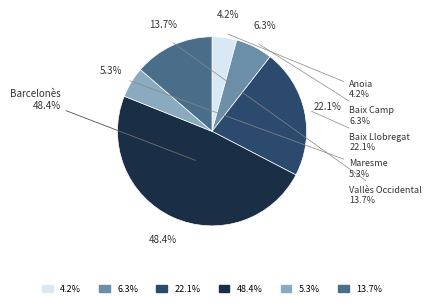

Combined, what portion of the pie is Vallès Occidental and Baix Llobregat?

35.8%